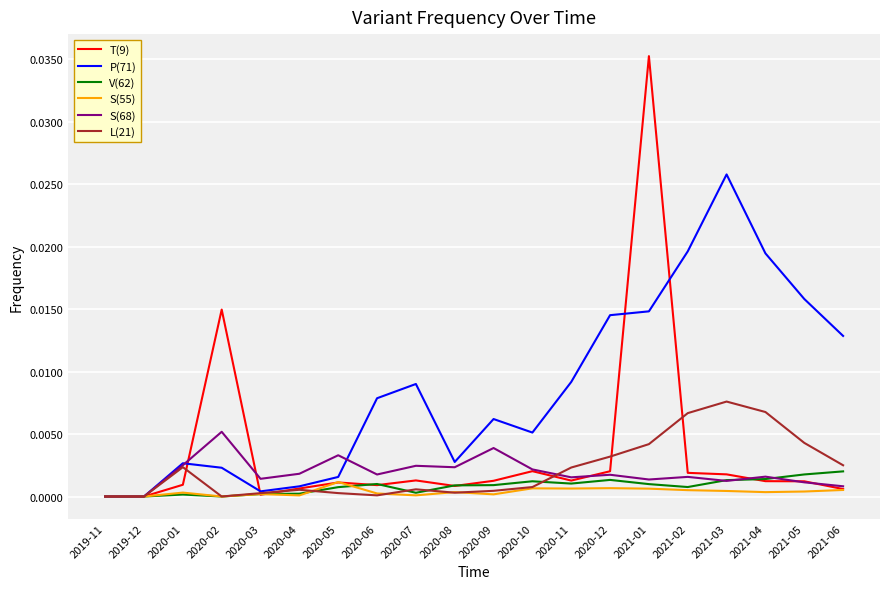

Which series has the widest spread of values?

T(9)